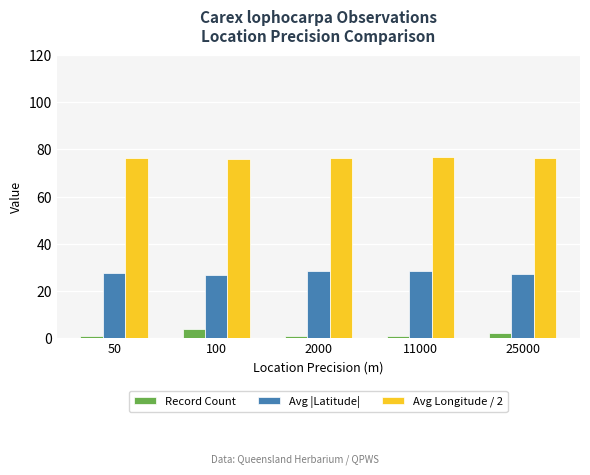

What is the minimum value for Avg |Latitude|?

26.9